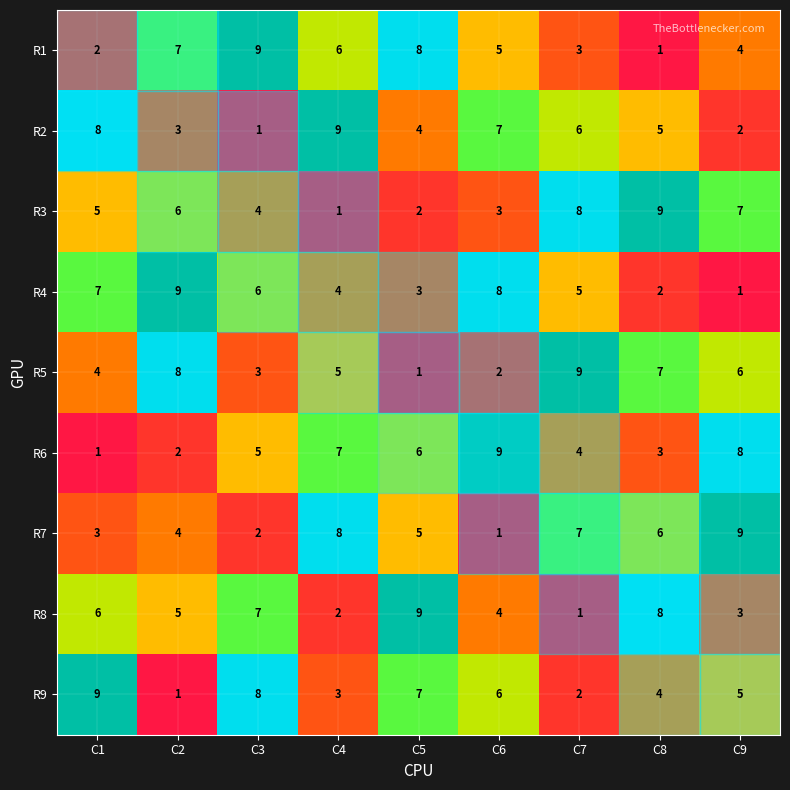

At which label is R7 closest to 5?

C5